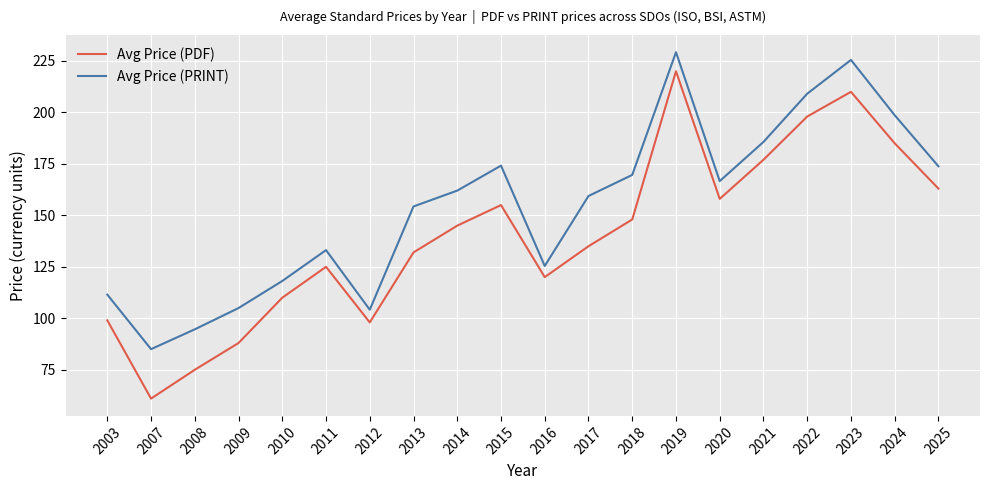

At which category is the sum across all series the highest?

2019